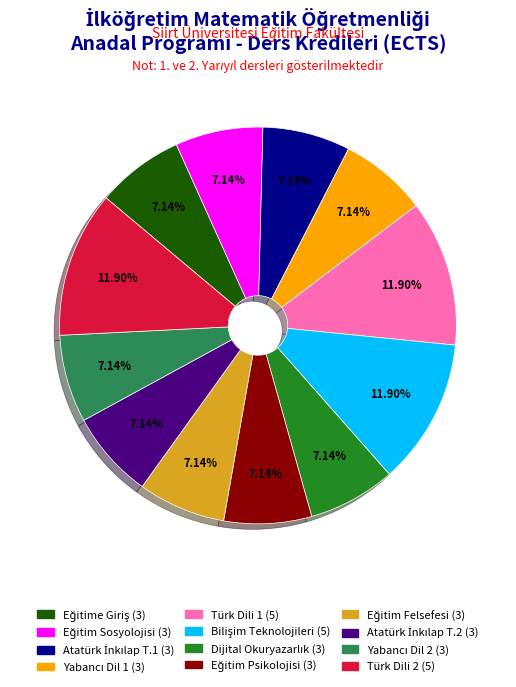

How many slices are in this pie chart?

12